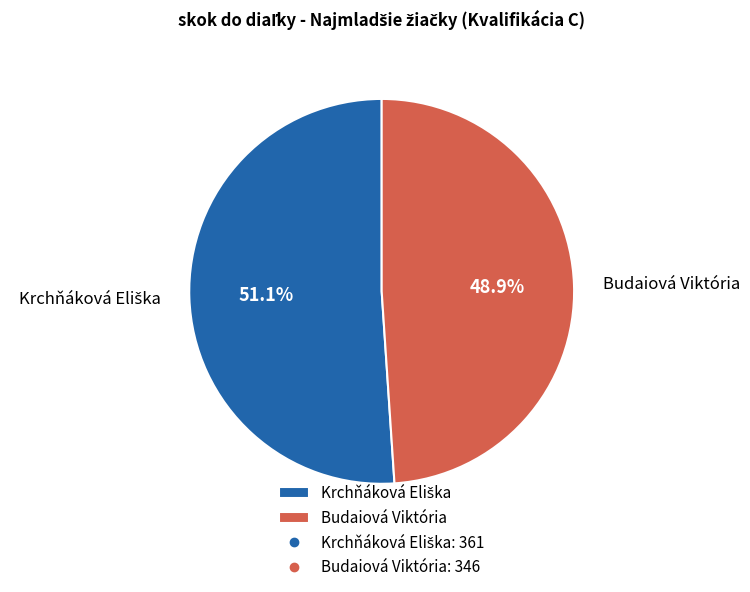

Which slice is the smallest?

Budaiová Viktória